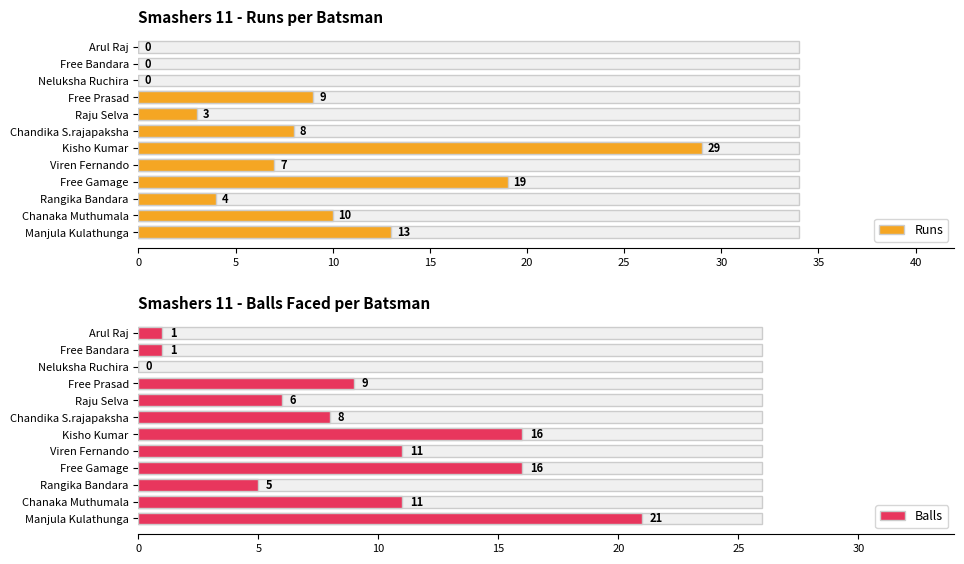

At Rangika Bandara, list the series in order from largest to smallest.

Balls, Runs